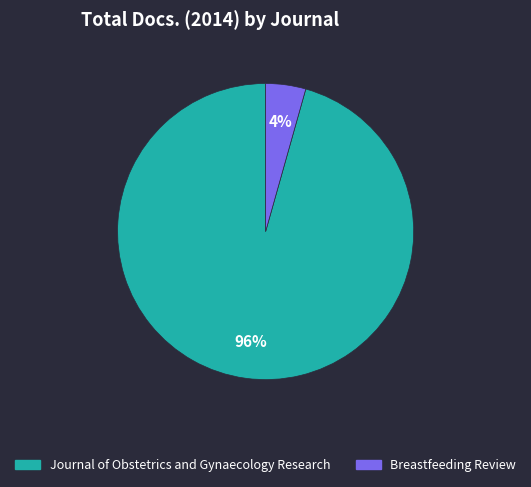

Combined, do Breastfeeding Review and Journal of Obstetrics and Gynaecology Research account for over 50%?

Yes